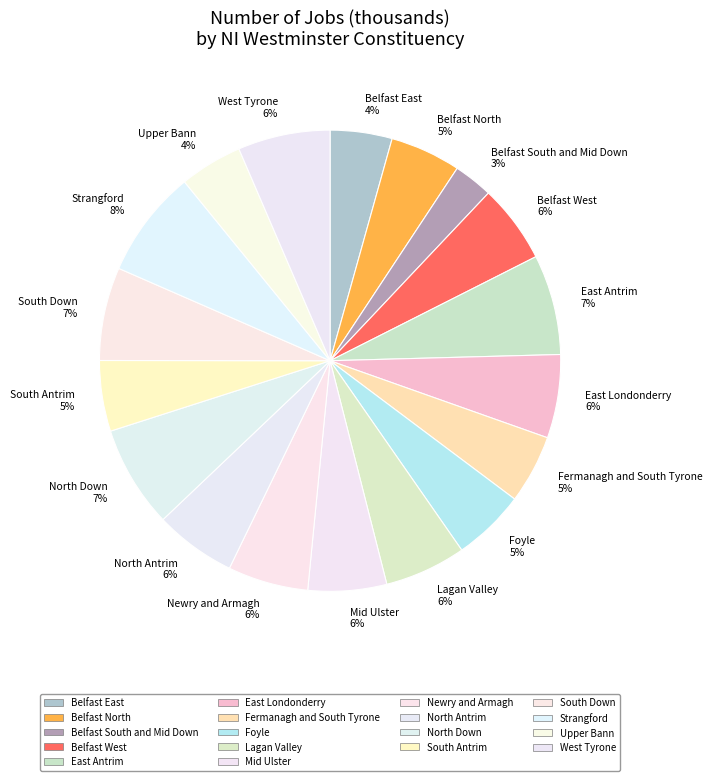

Which slice is the smallest?

Belfast South and Mid Down